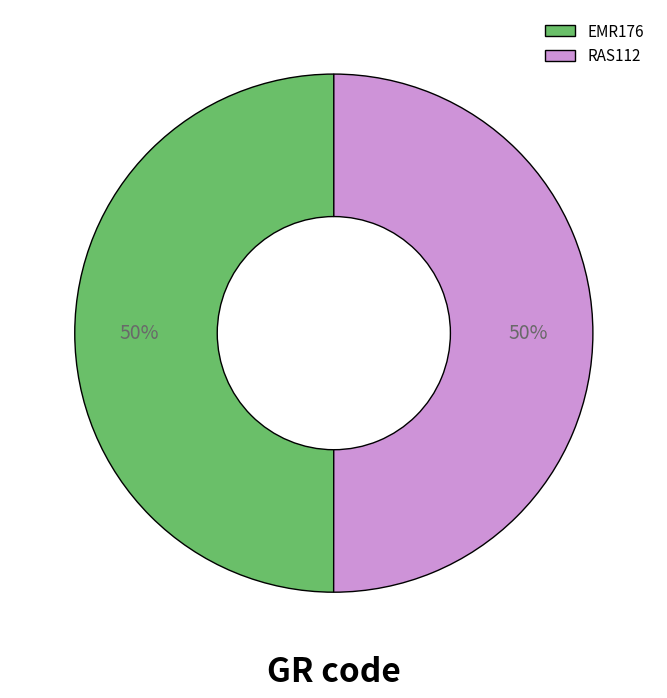

Combined, do RAS112 and EMR176 account for over 50%?

Yes